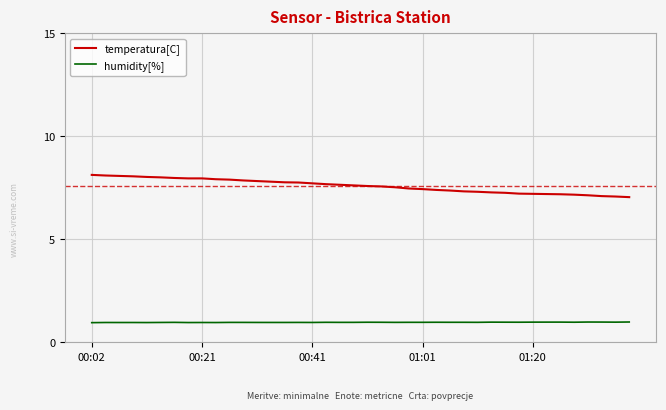

Which series has the widest spread of values?

temperatura[C]